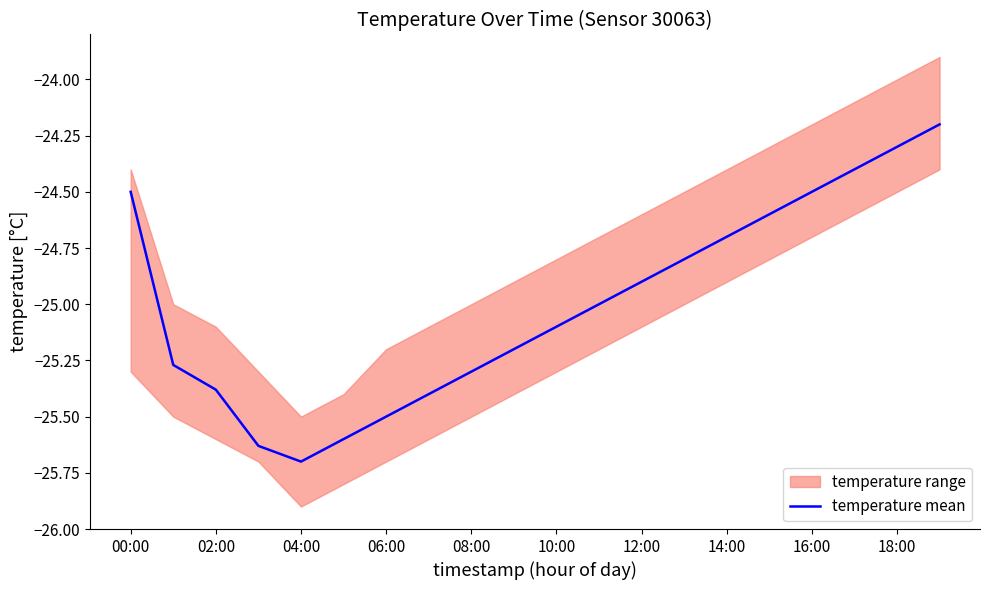

What is the sum of the values at 11 and 19?

-49.2